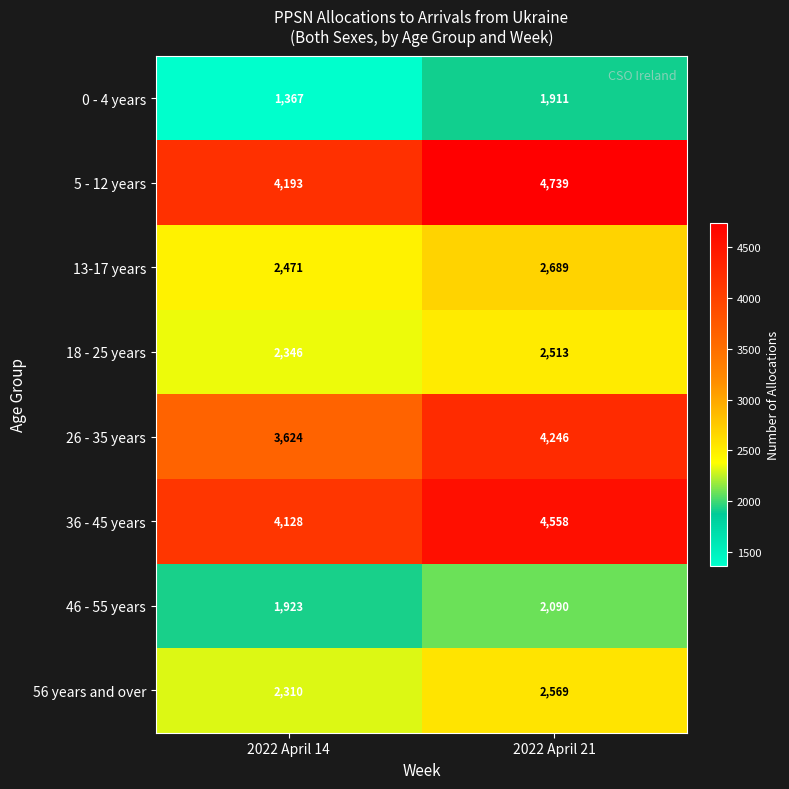

Which series has the widest spread of values?

26 - 35 years